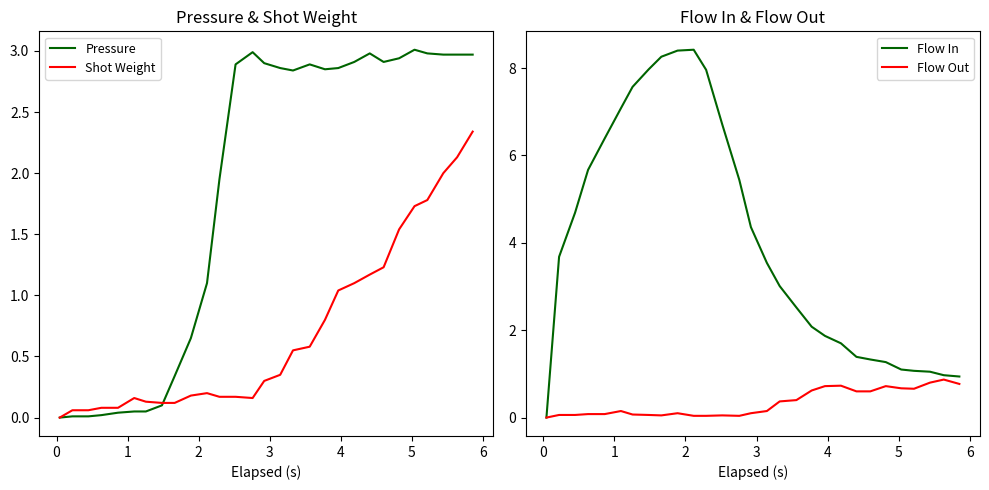

What is the maximum value for Pressure?

3.0